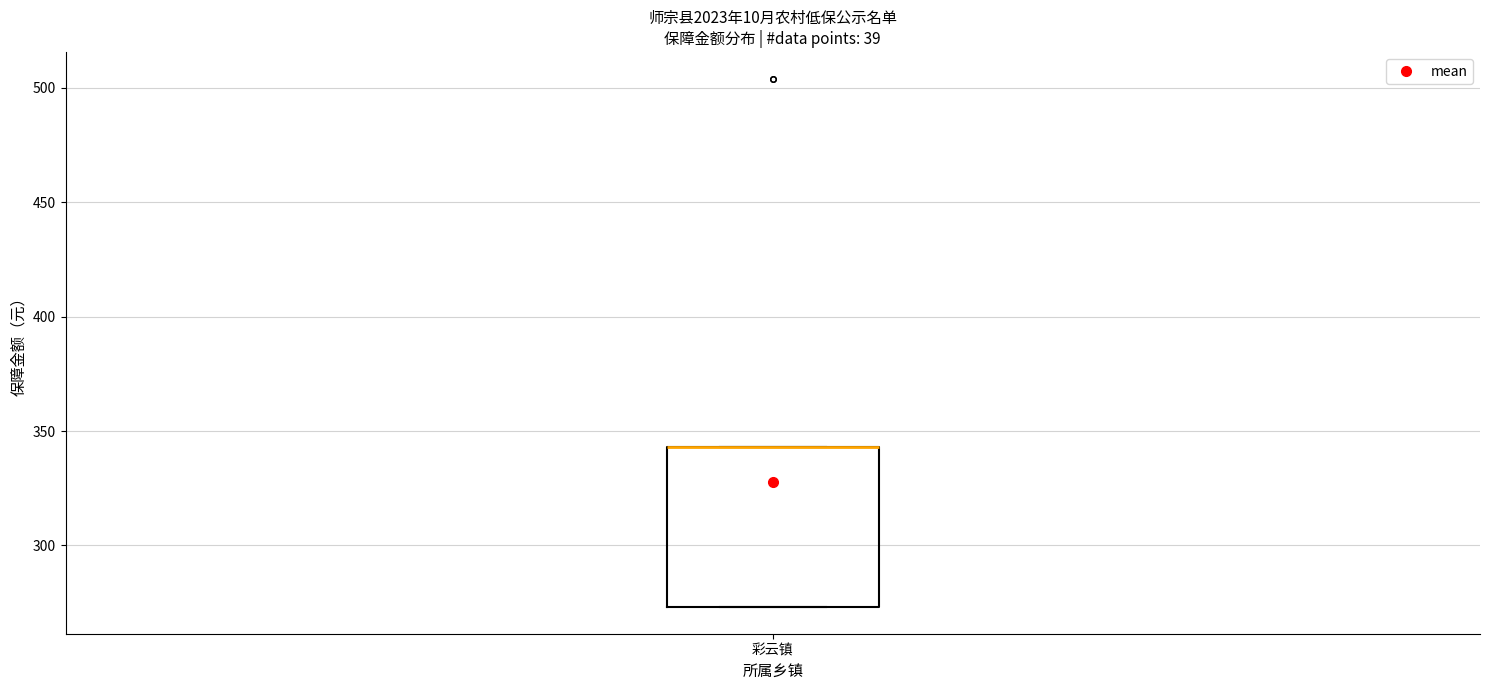

Where is the upper edge of the box for 彩云镇 on the y-axis? The values are not printed on the chart, so give them approximately, as read against the axis.

345